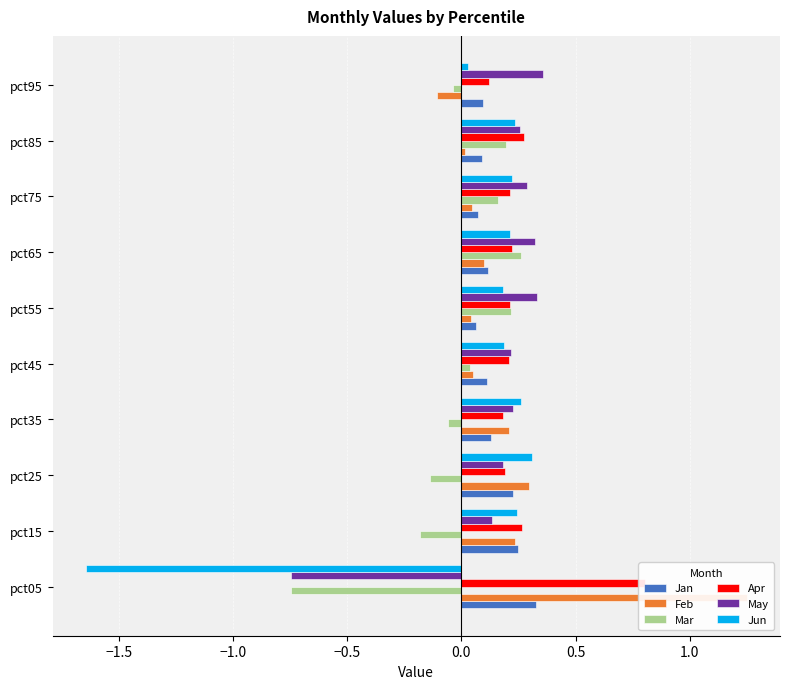

What is the sum of all May values?

1.6